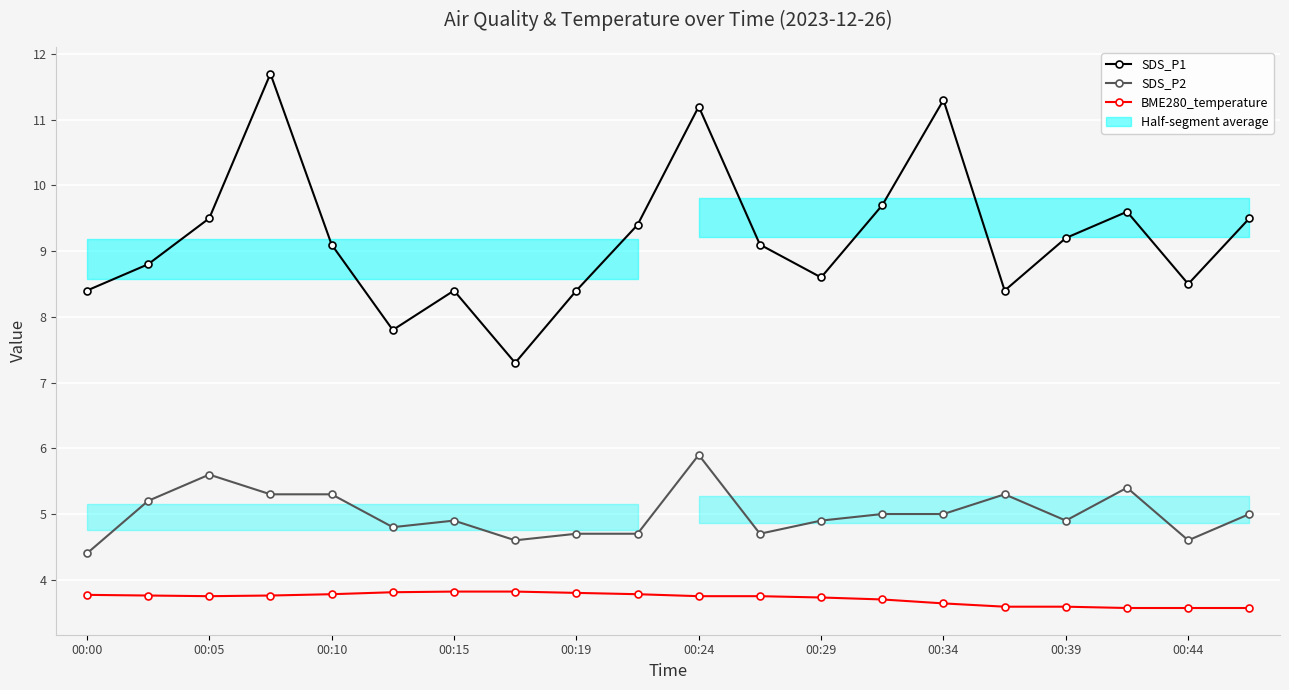

Which series has the largest range (max minus min)?

SDS_P1